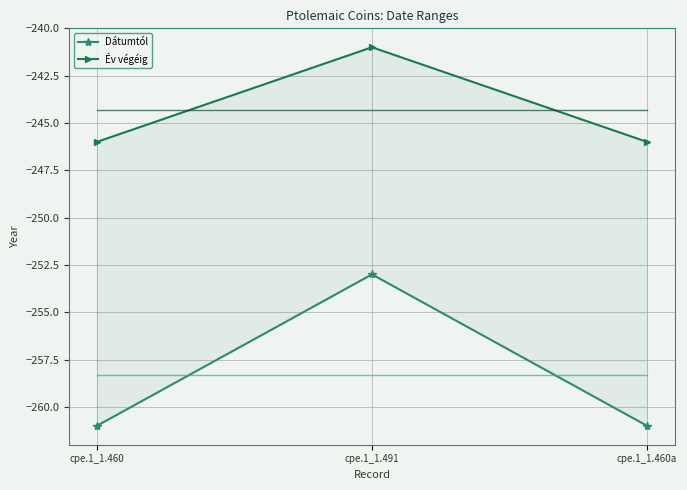

At which label is Dátumtól closest to -257?

cpe.1_1.460